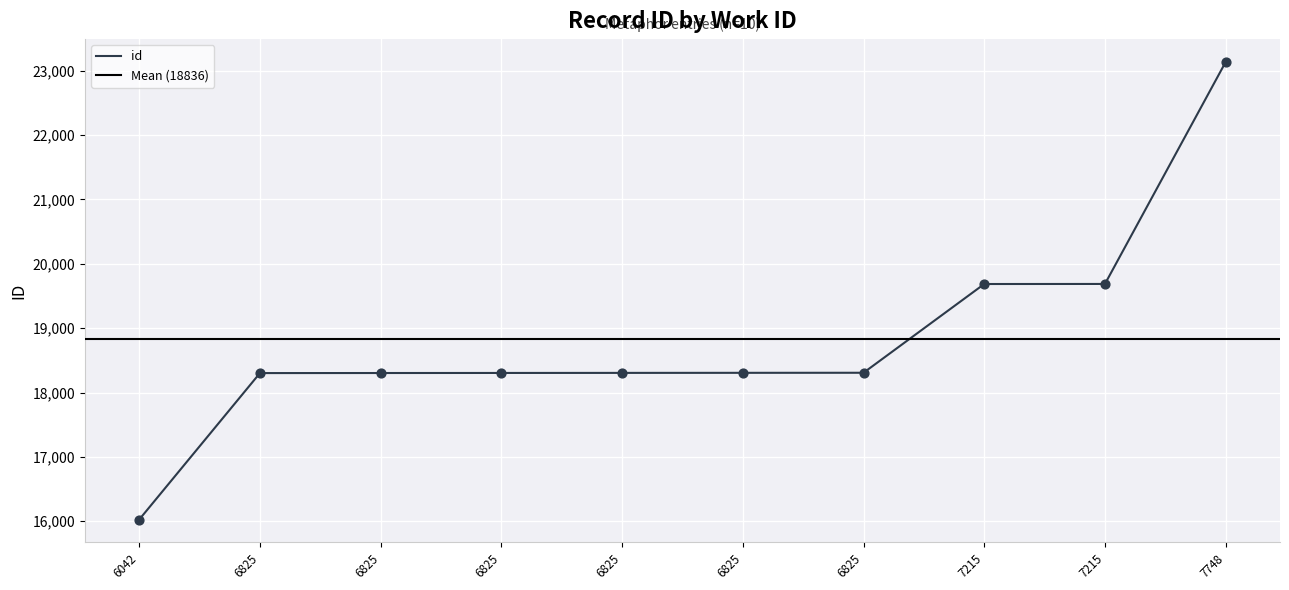

Which has a higher value, 7748 or 7215?

7748